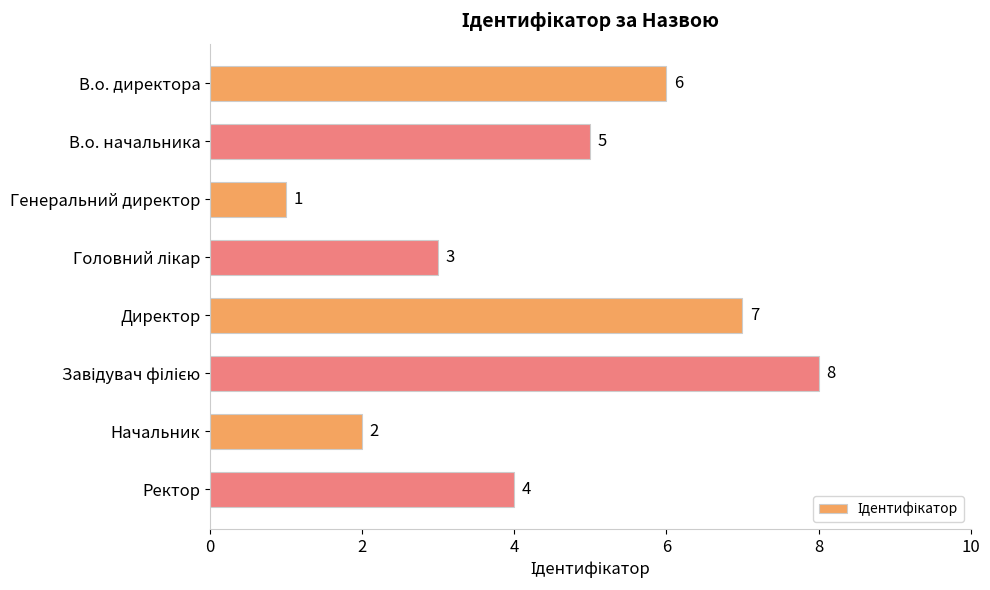

Is it true that the value at Начальник is 3?

False